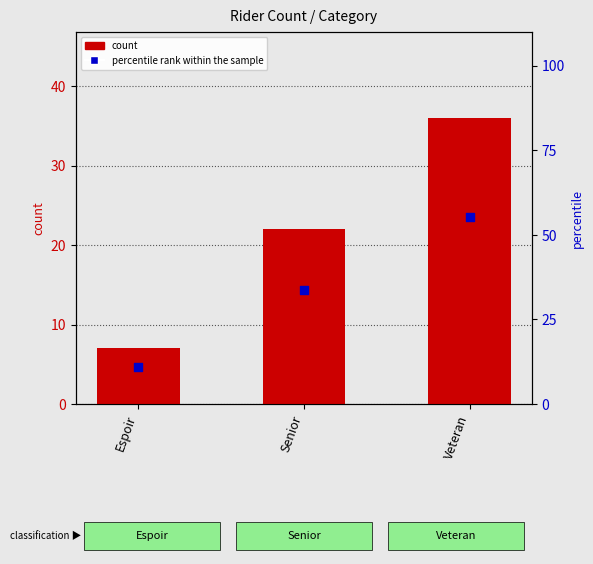

Which series reaches the maximum Y coordinate?

percentile rank within the sample